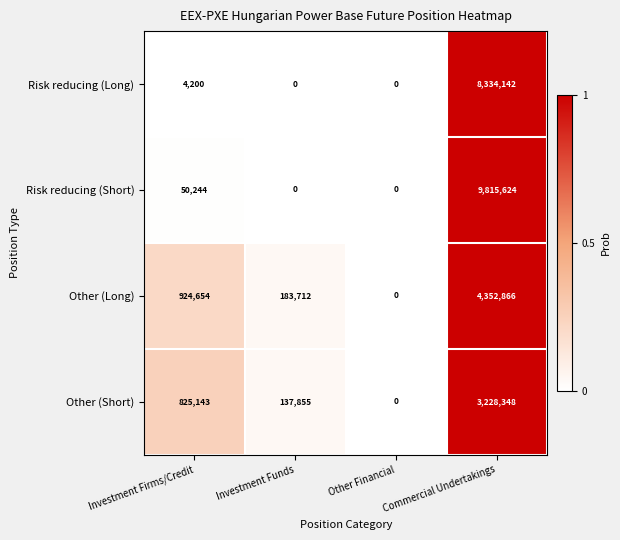

What is the sum of all Other (Short) values?

4191346